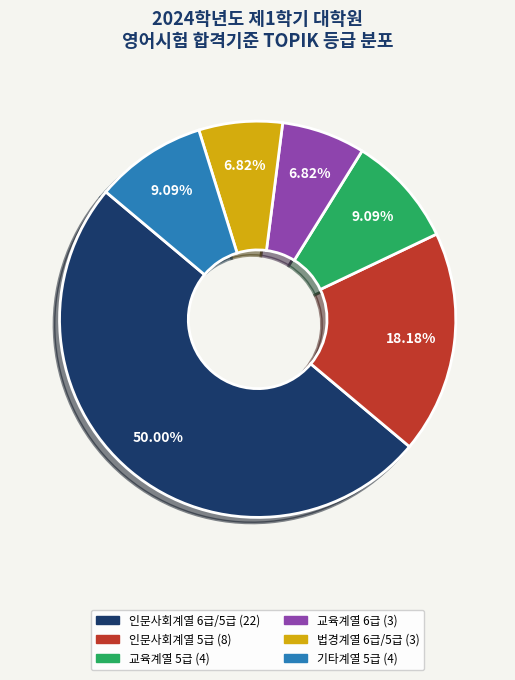

How many slices are in this pie chart?

6